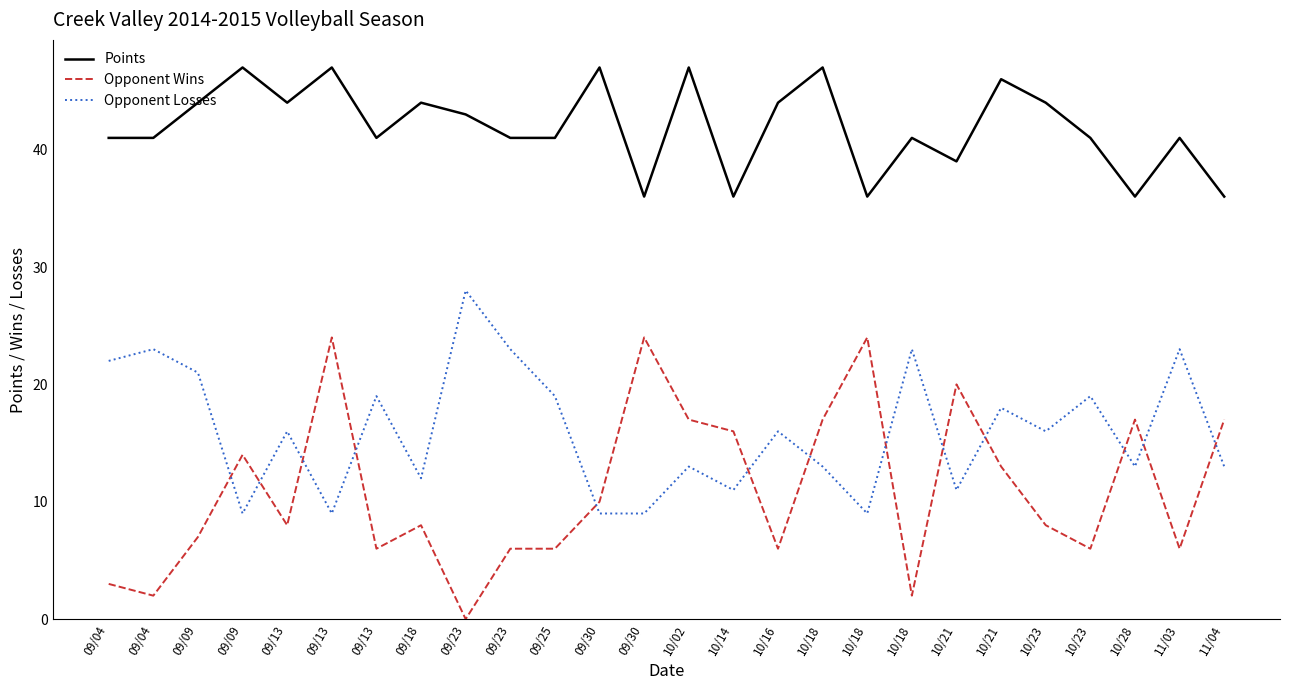

Rank the series by their average value, from highest to lowest.

Points, Opponent Losses, Opponent Wins